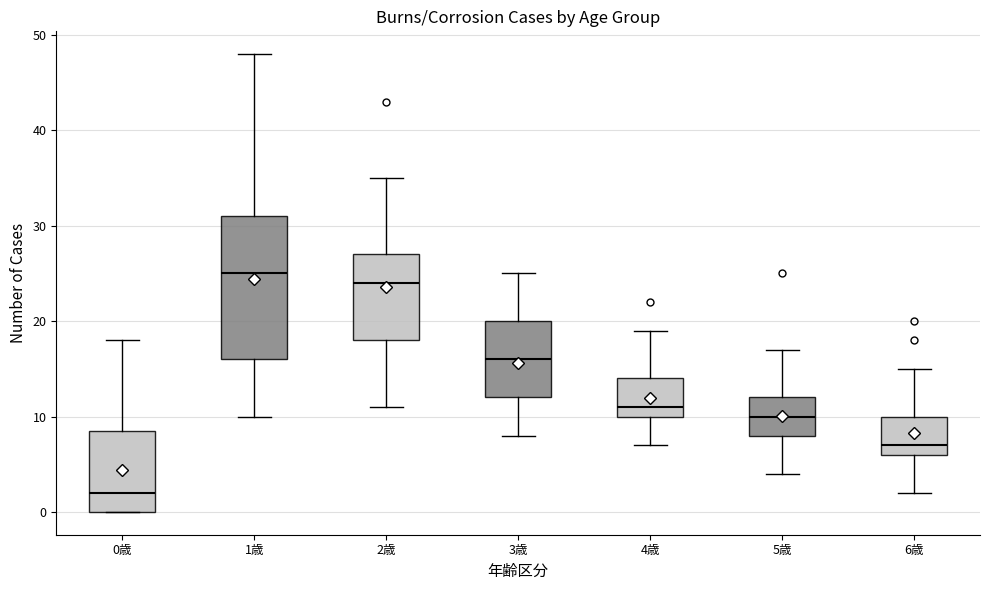

Which box is the tallest, from its lower edge to its upper edge?

1歳